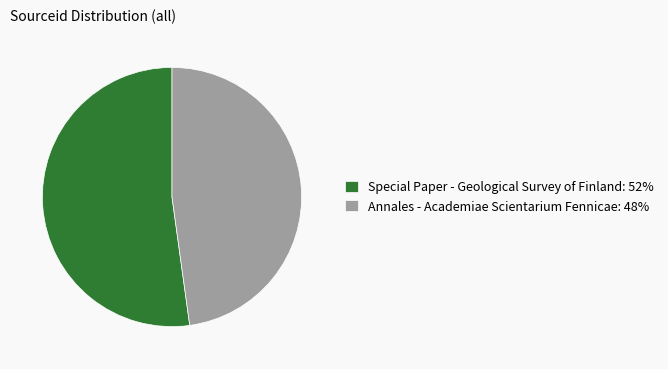

What is the largest slice in the pie chart?

Special Paper - Geological Survey of Finland